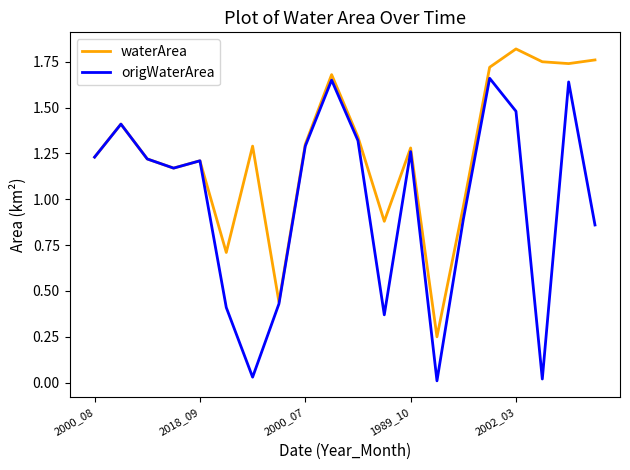

Which series has the widest spread of values?

origWaterArea